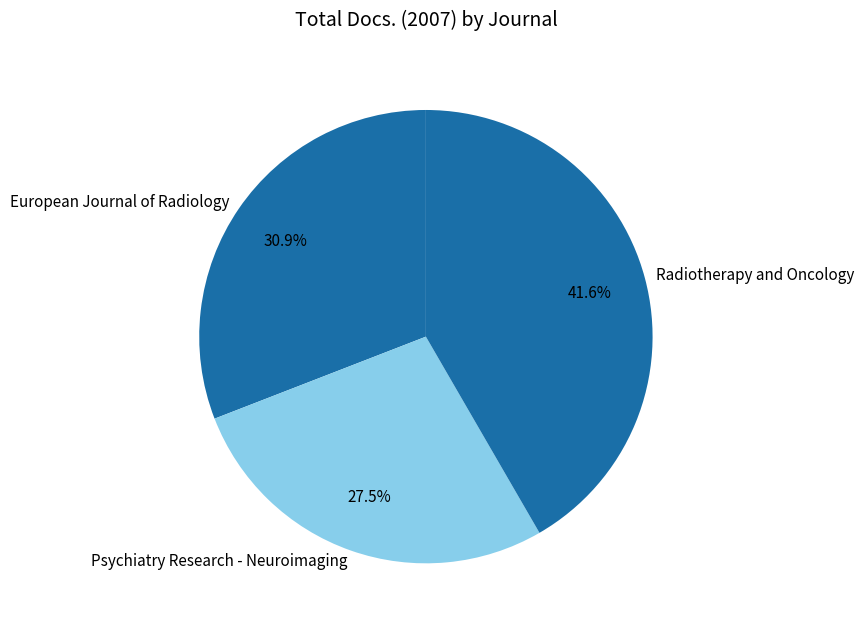

Does any single category account for the majority?

No